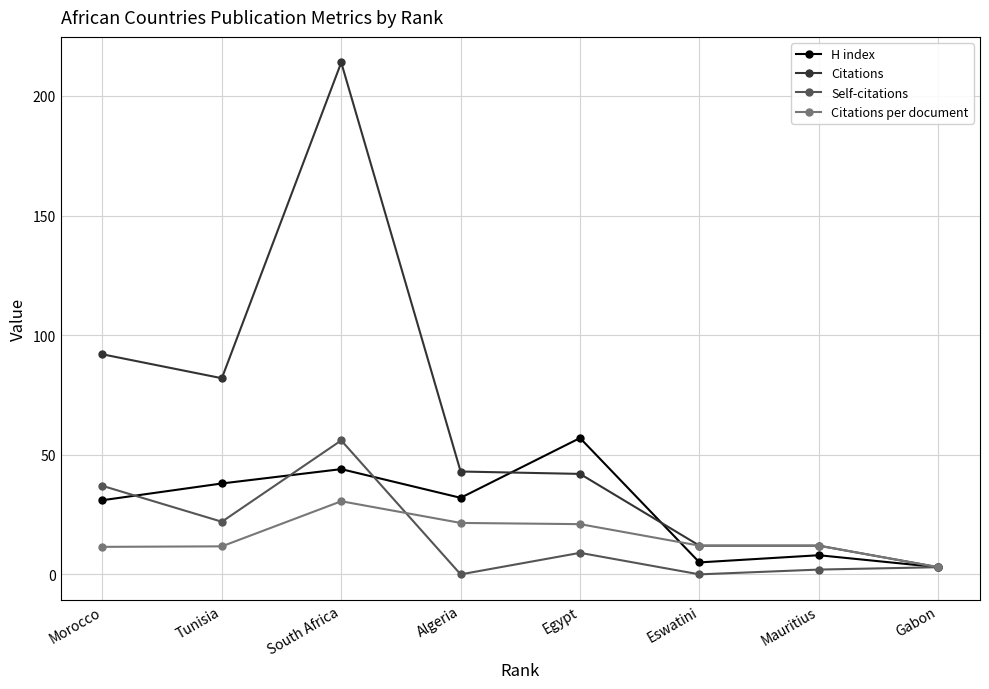

In Self-citations, how many points are higher than both neighbors (excluding endpoints)?

2